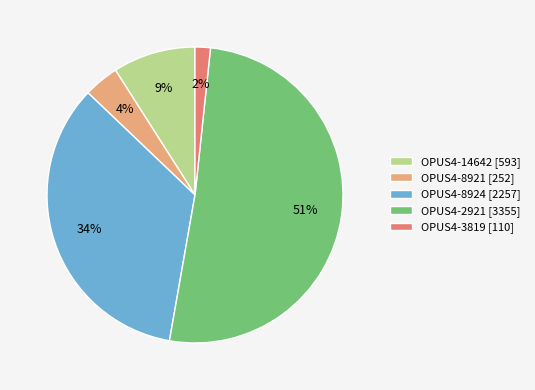

The OPUS4-8924 slice represents 34% of the pie. True or false?

True